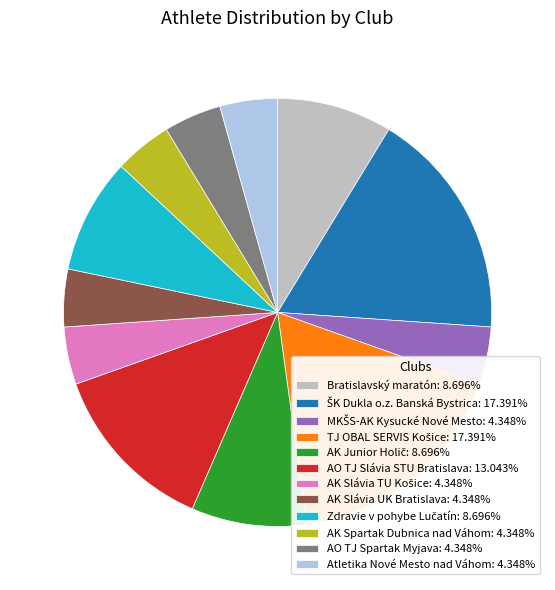

Approximately how many times larger is the value at Bratislavský maratón: 8.696% compared to Atletika Nové Mesto nad Váhom: 4.348%?

2.0